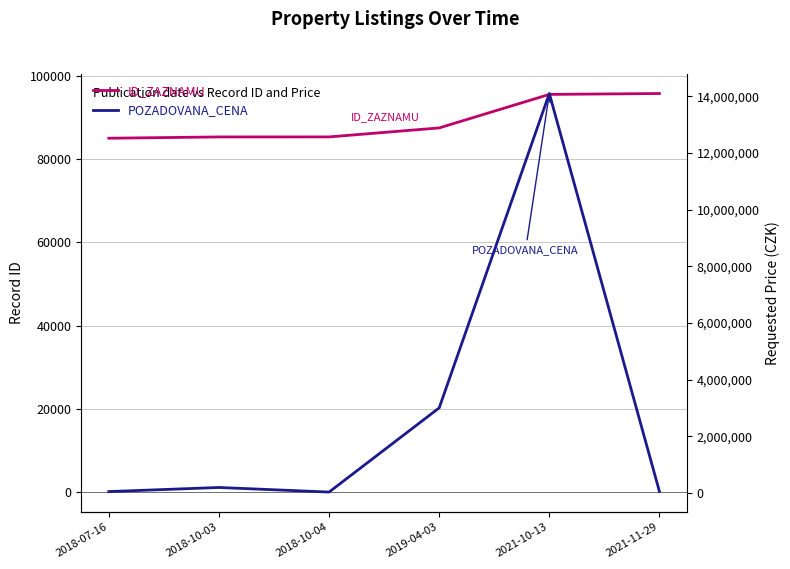

What position from the left is 2021-10-13?

5